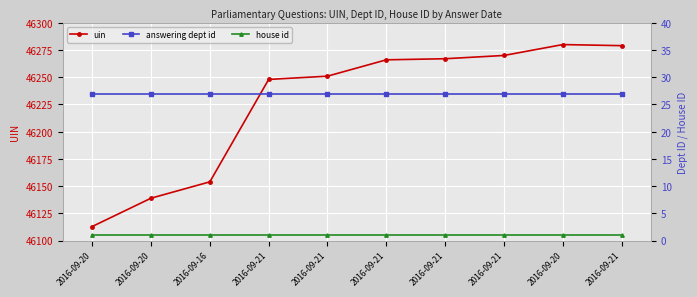

Reading left to right, what are all the values shown in this chart?

uin: 2016-09-20=46113	2016-09-20=46139	2016-09-16=46154	2016-09-21=46248	2016-09-21=46251	2016-09-21=46266	2016-09-21=46267	2016-09-21=46270	2016-09-20=46280	2016-09-21=46279
answering dept id: 2016-09-20=27	2016-09-20=27	2016-09-16=27	2016-09-21=27	2016-09-21=27	2016-09-21=27	2016-09-21=27	2016-09-21=27	2016-09-20=27	2016-09-21=27
house id: 2016-09-20=1	2016-09-20=1	2016-09-16=1	2016-09-21=1	2016-09-21=1	2016-09-21=1	2016-09-21=1	2016-09-21=1	2016-09-20=1	2016-09-21=1